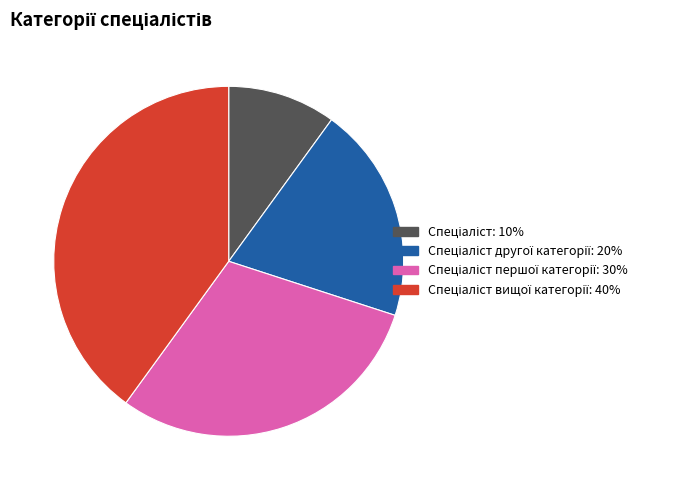

Does any single category account for the majority?

No